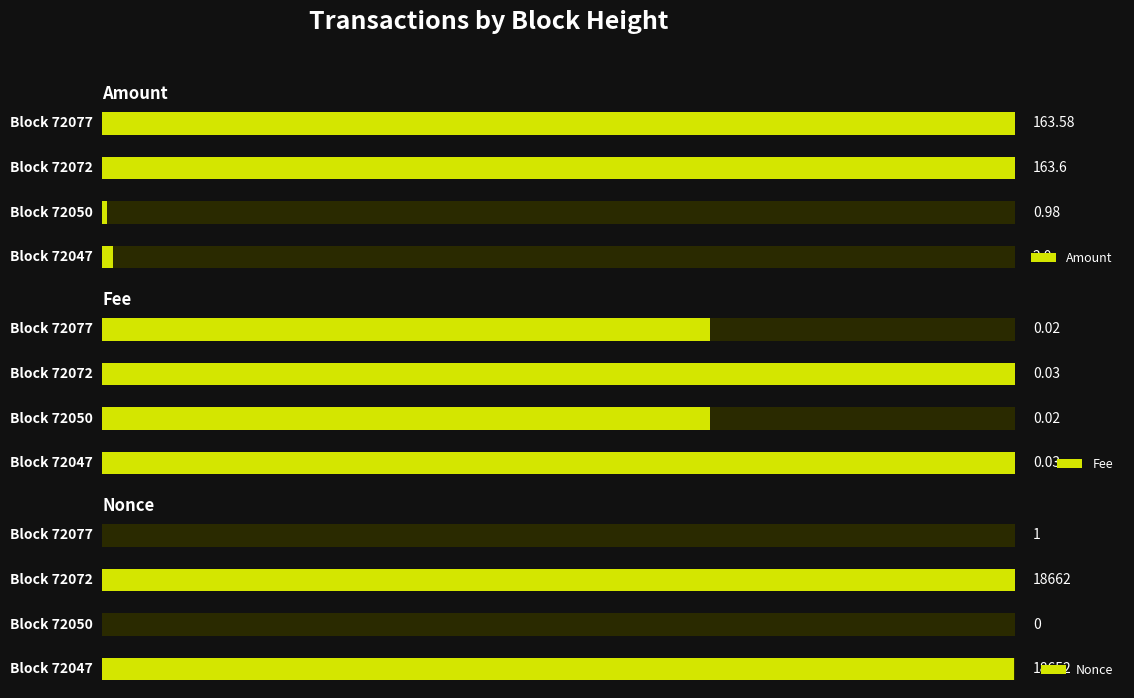

Count the number of categories in the chart.

4